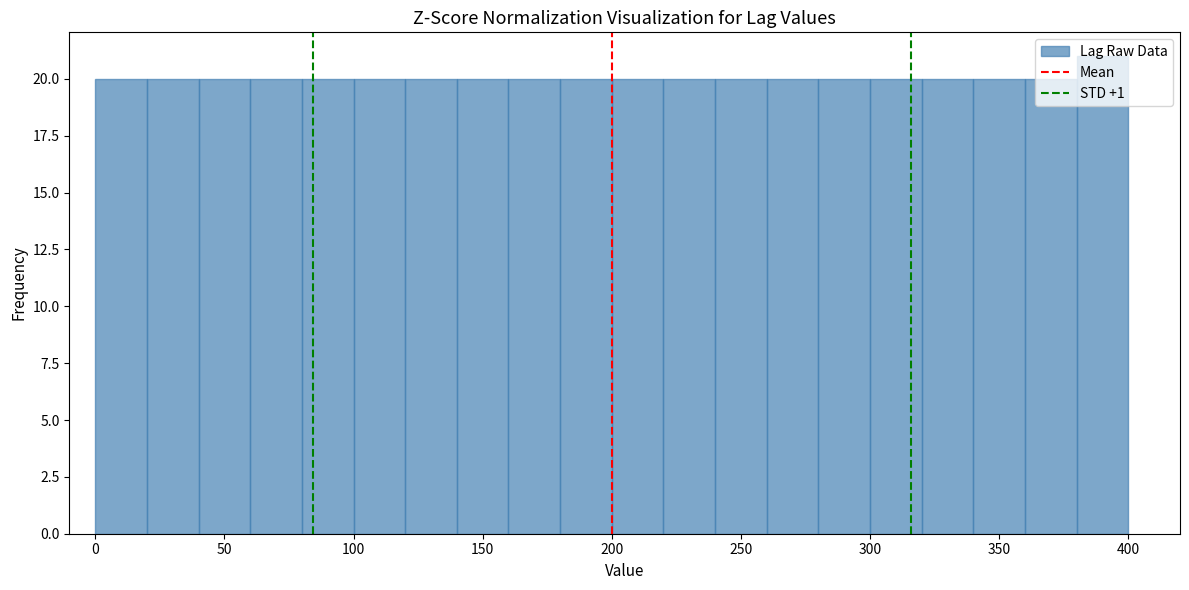

Reading left to right, list every bar in this chart as the range it spans on the x-axis followed by its height. The values are not printed on the chart, so give them approximately, as read against the axis.

0 to 20: 20
20 to 40: 20
40 to 60: 20
60 to 80: 20
80 to 100: 20
100 to 120: 20
120 to 140: 20
140 to 160: 20
160 to 180: 20
180 to 200: 20
200 to 220: 20
220 to 240: 20
240 to 260: 20
260 to 280: 20
280 to 300: 20
300 to 320: 20
320 to 340: 20
340 to 360: 20
360 to 380: 20
380 to 400: 21